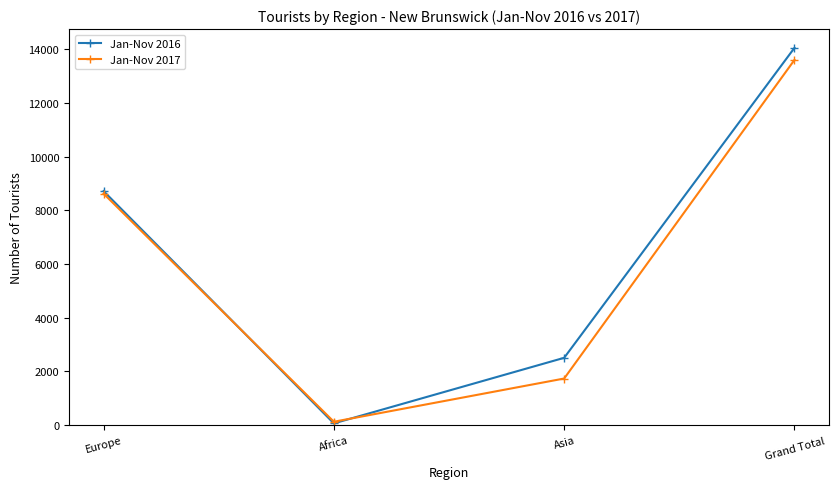

Rank the categories by Jan-Nov 2016 value from highest to lowest.

Grand Total, Europe, Asia, Africa